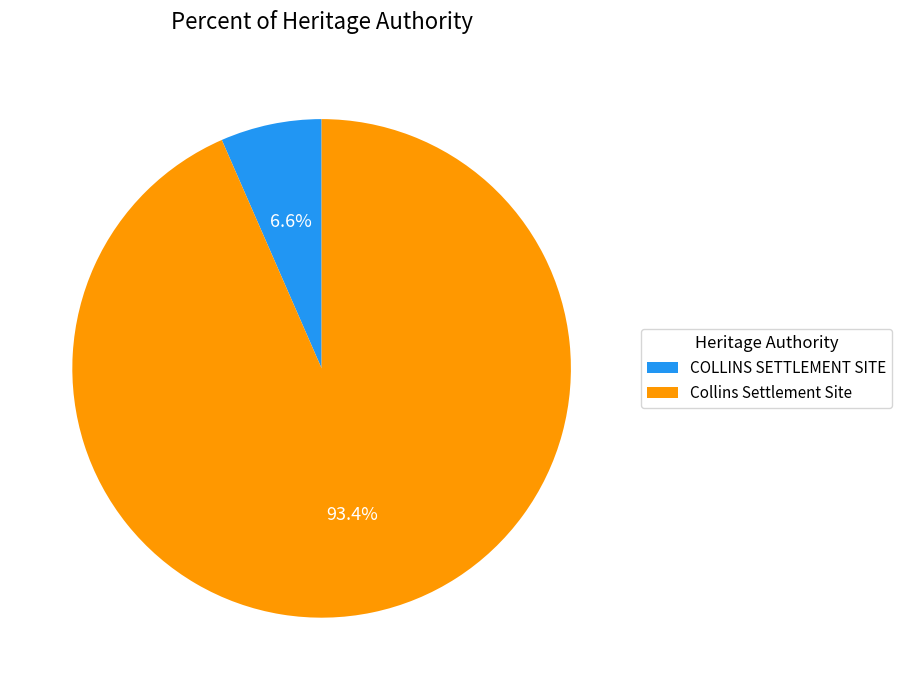

Between COLLINS SETTLEMENT SITE and Collins Settlement Site, which is larger?

Collins Settlement Site